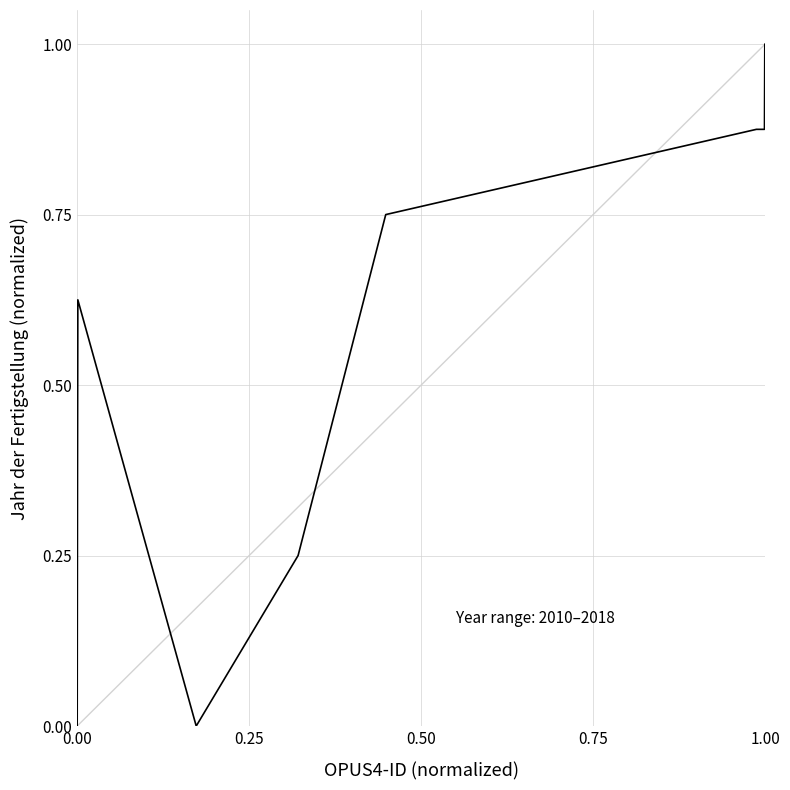

What is the difference between the maximum and minimum values?

1.0